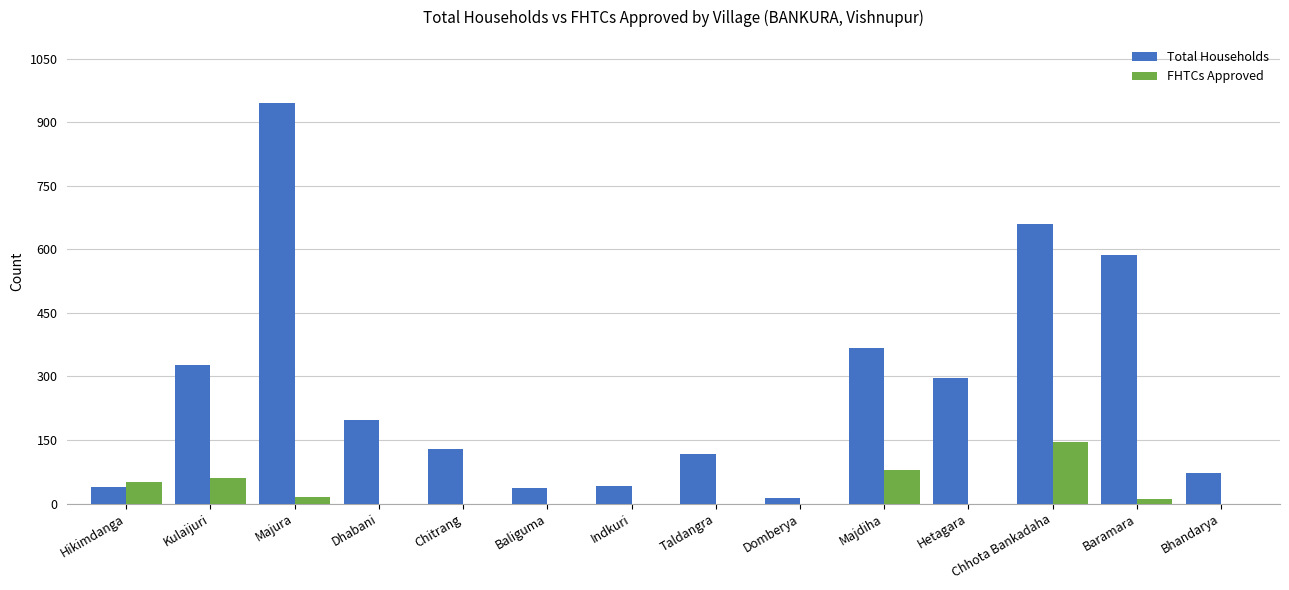

The value of FHTCs Approved at Hikimdanga is 50. True or false?

True